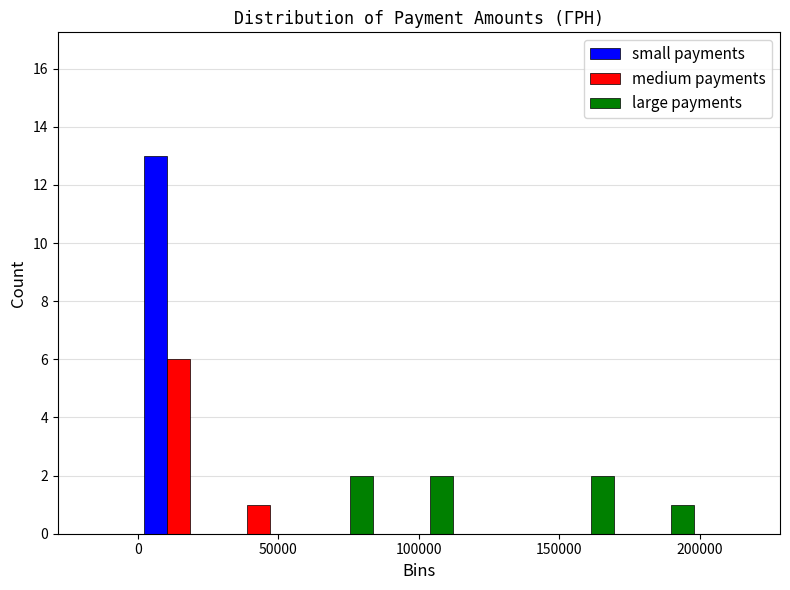

In the medium payments series, which range on the x-axis has the tallest bar?

0 to 30000